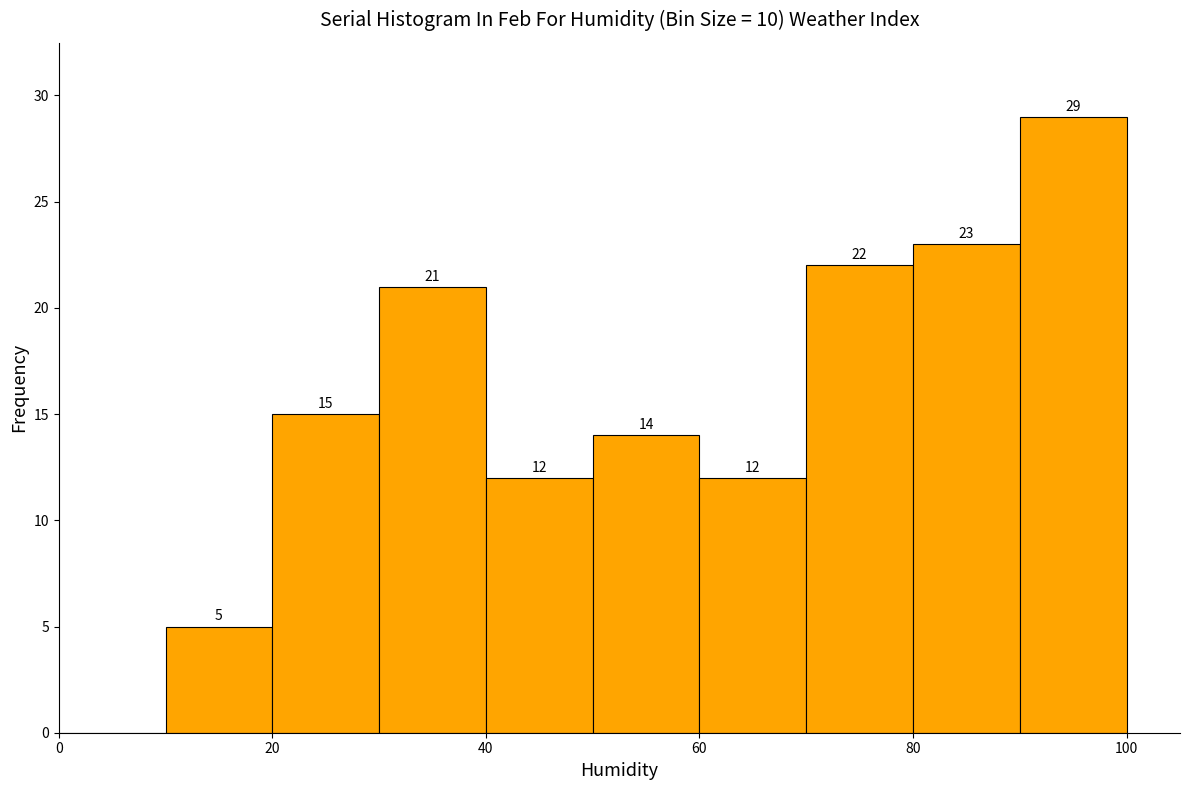

Over which range of the x-axis is the bar tallest?

90 to 100